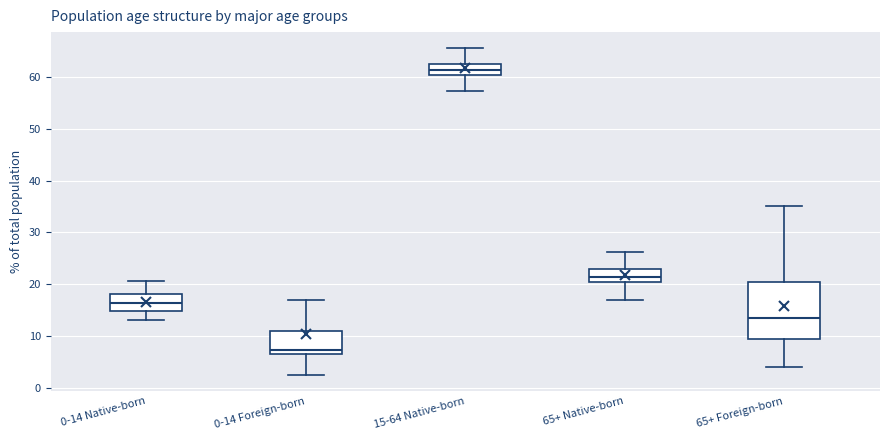

Where does the median line of the box for 15-64 Native-born sit on the y-axis? The values are not printed on the chart, so give them approximately, as read against the axis.

61